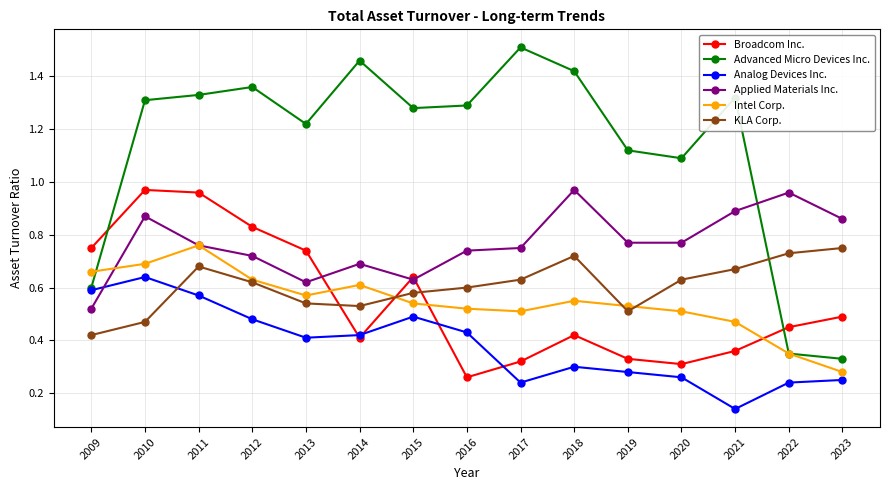

Count the KLA Corp. values in the range 0 to 1.

15